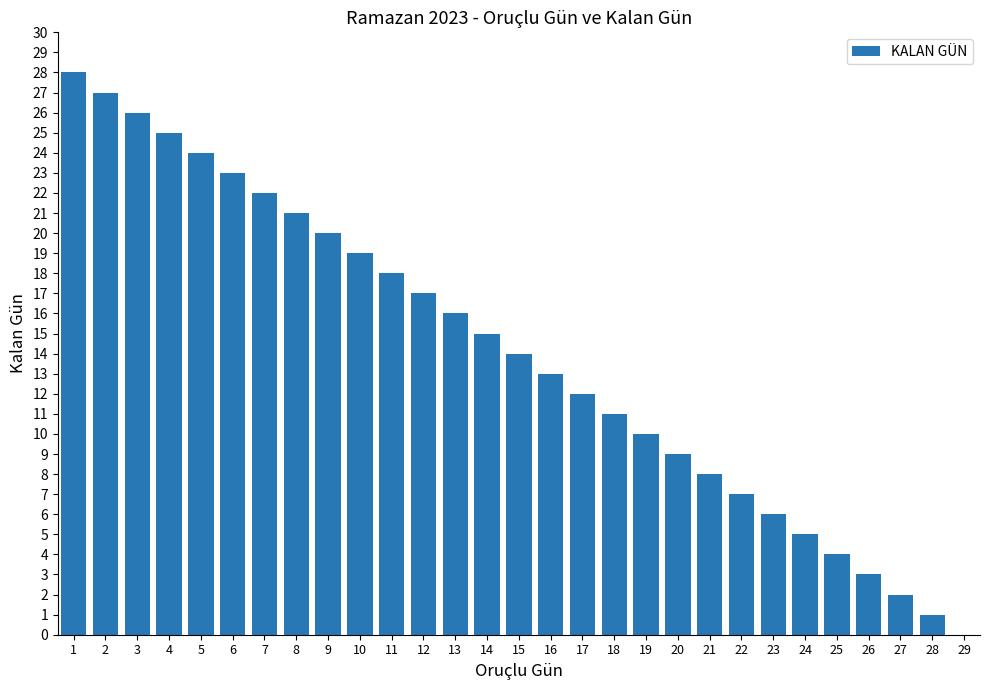

What is the ratio of the value at 15 to the value at 17?

1.2